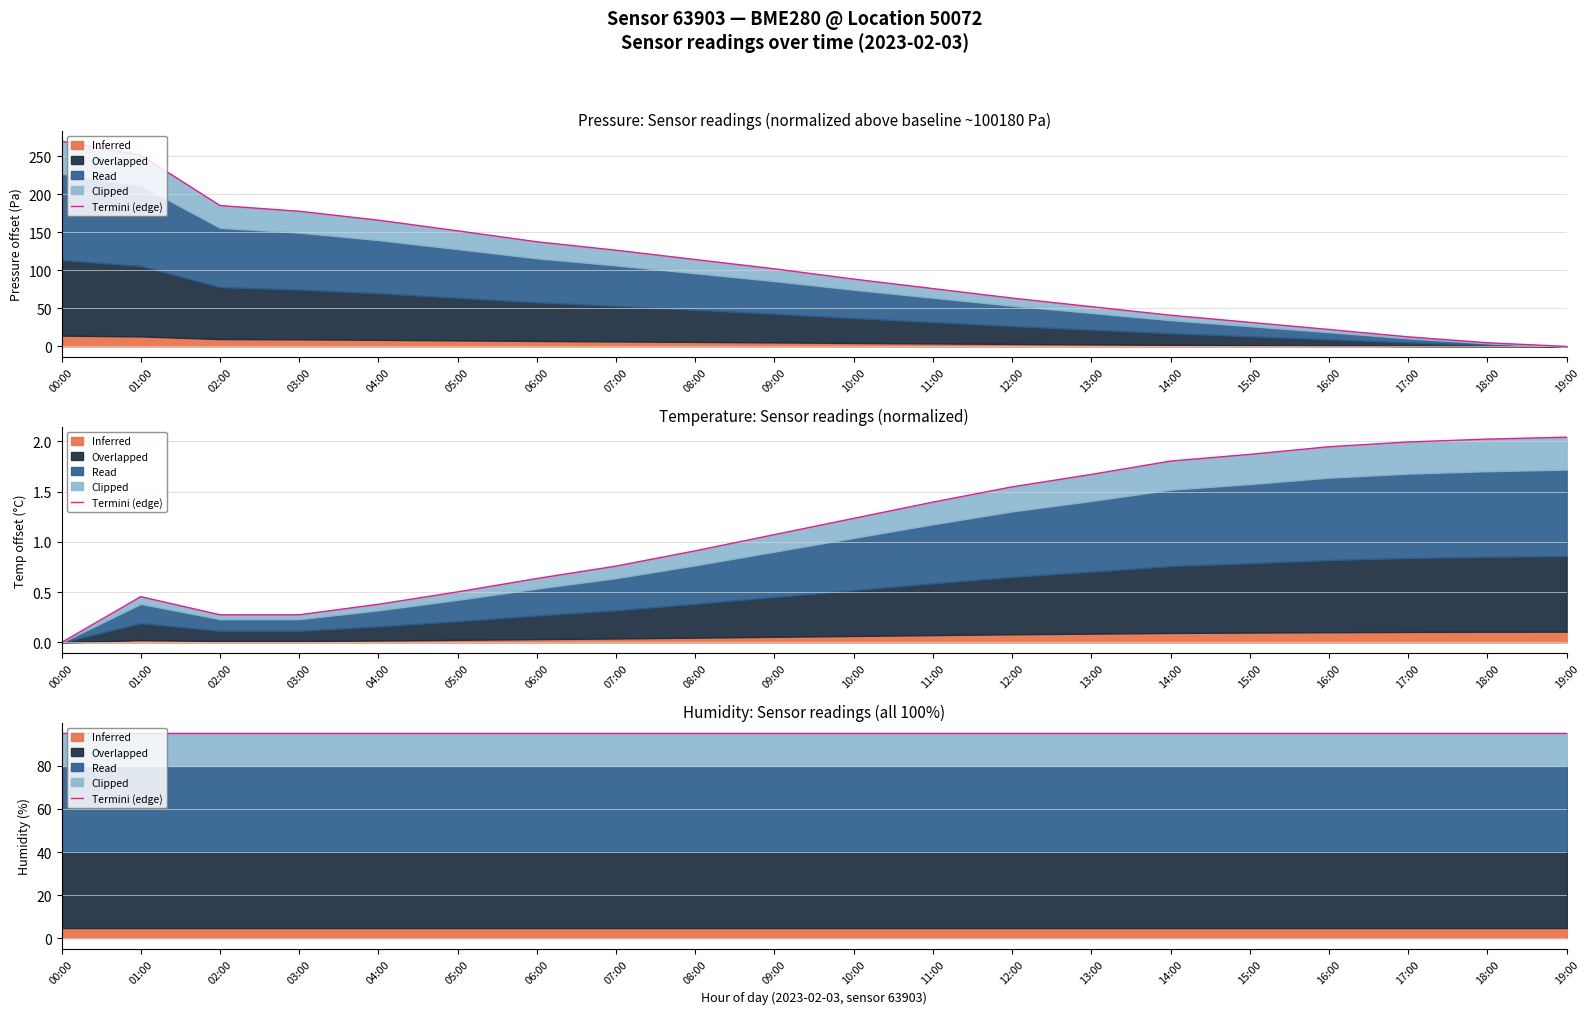

Which series has the largest range (max minus min)?

pressure